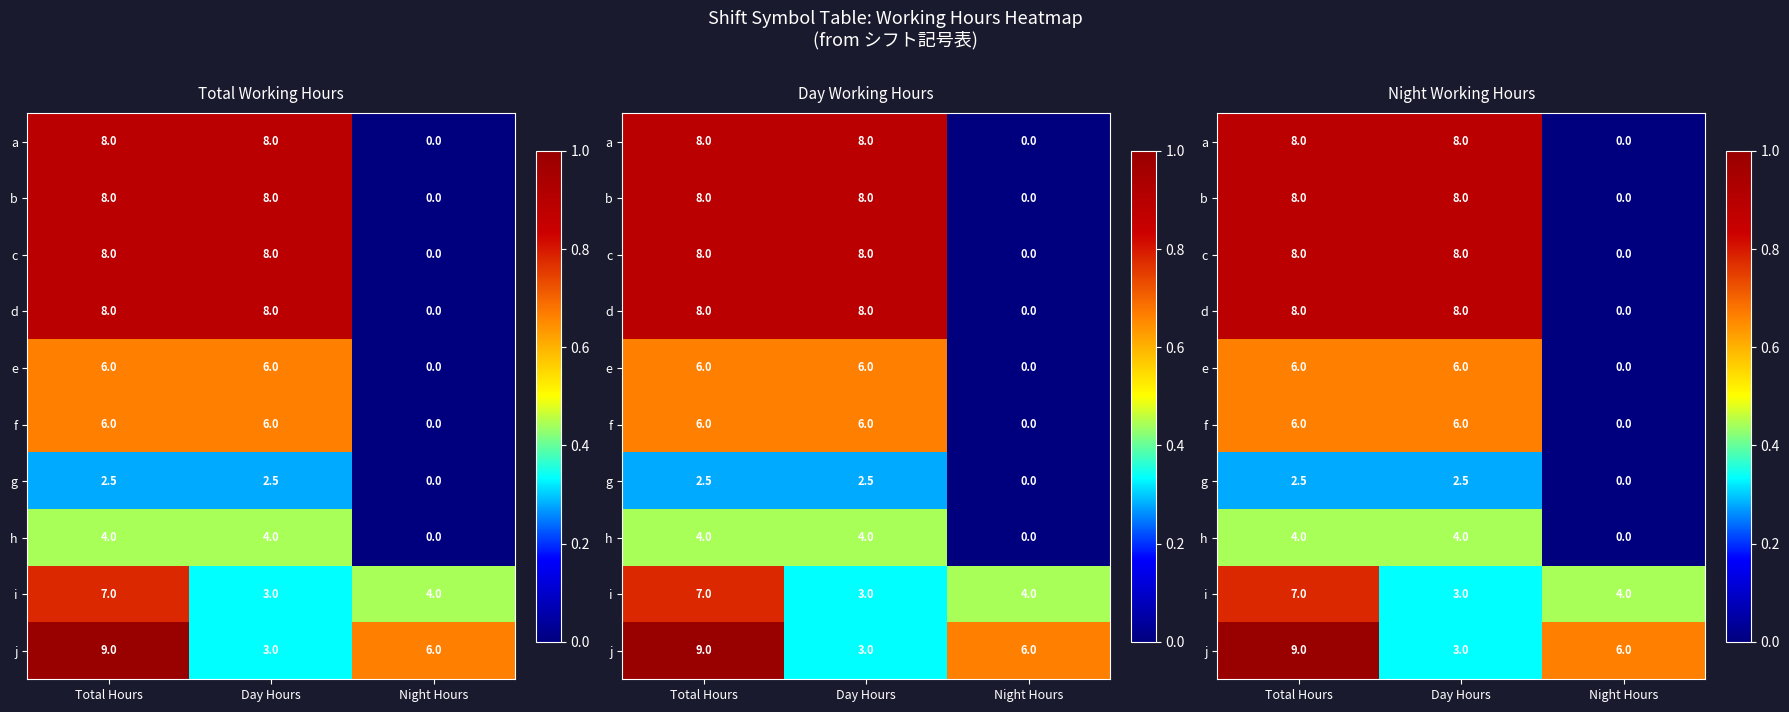

List the series in order of their peak value, lowest first.

g, h, f, e, i, a, d, b, c, j